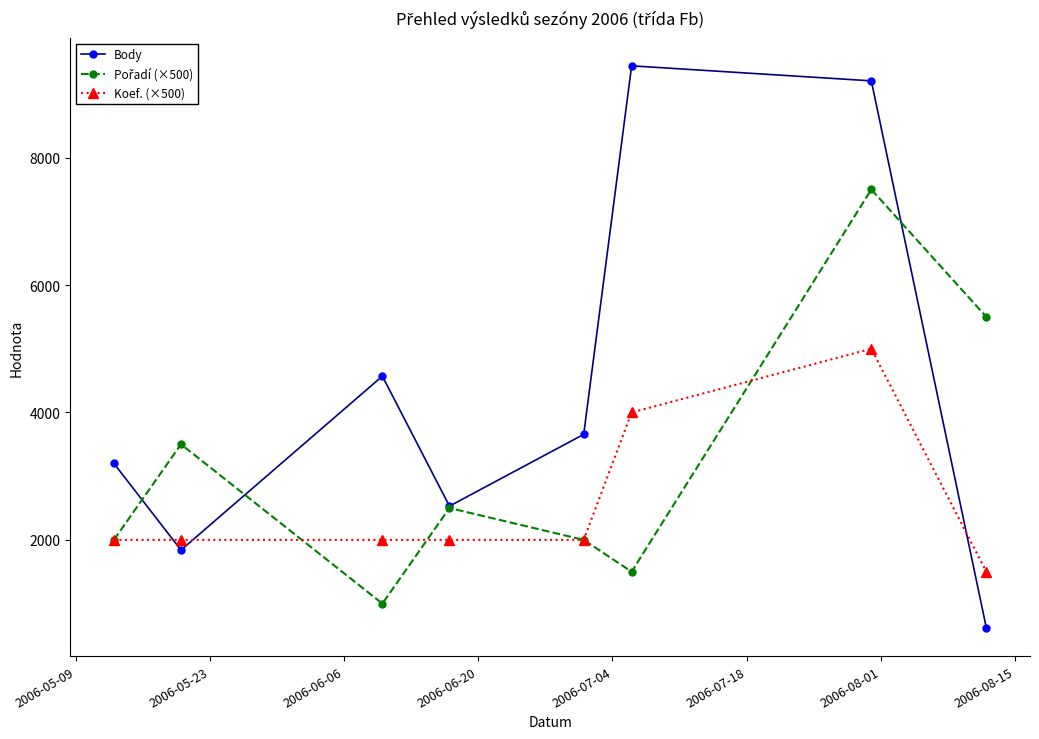

What is the difference between the maximum and minimum values in the Body series?

8824